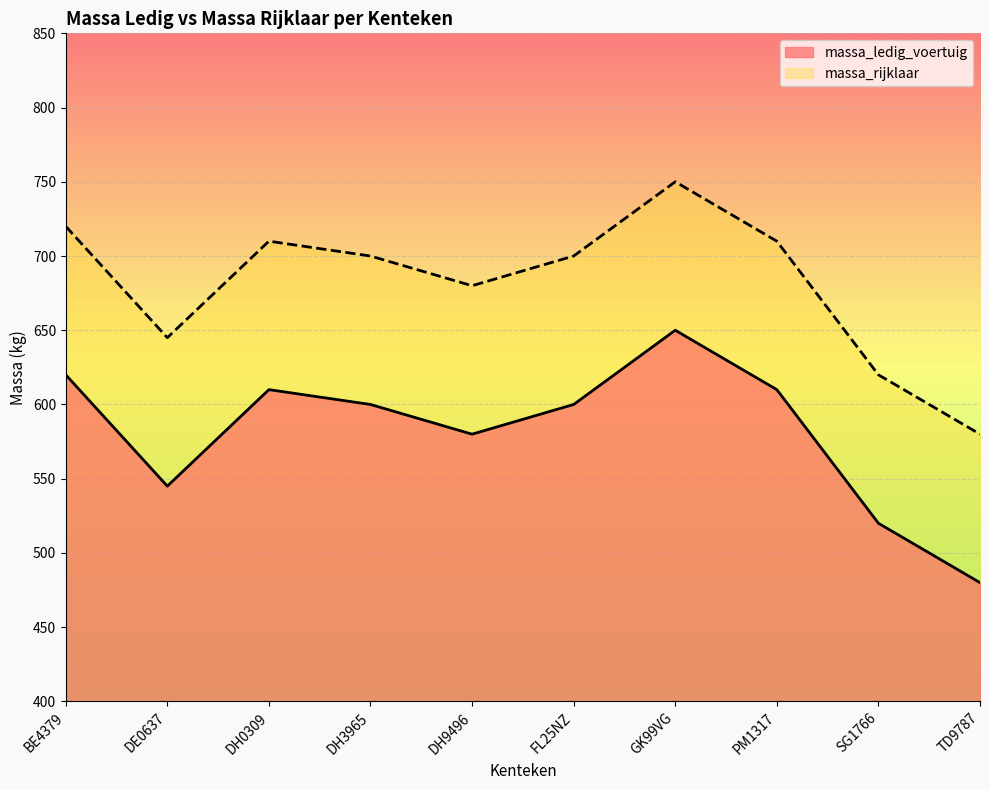

What is the average value of the massa_ledig_voertuig series?

582